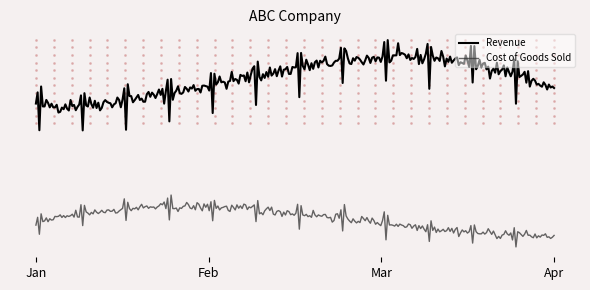

What are all the series names shown in the legend?

Revenue, Cost of Goods Sold